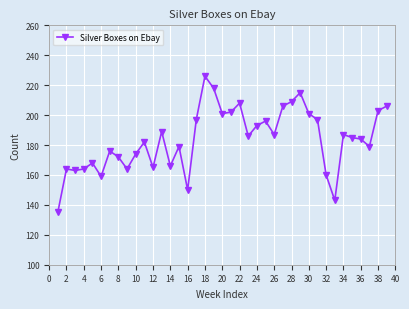

What is the difference between the maximum and minimum values?

91